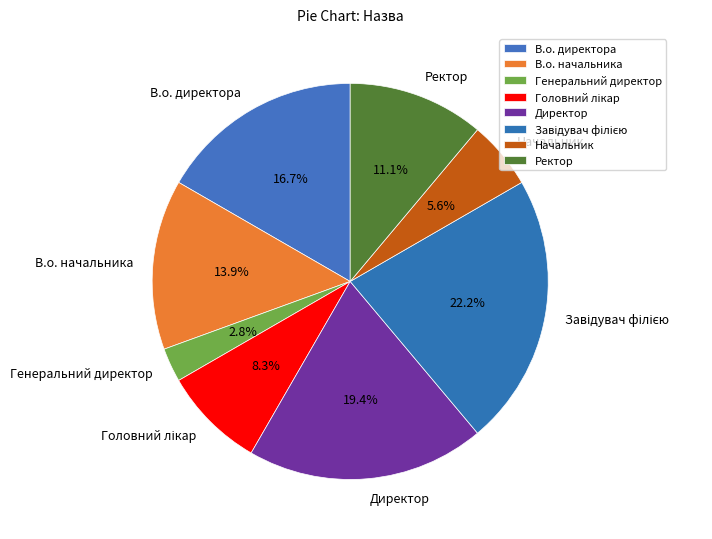

To the nearest percent, what is the average slice percentage?

12%